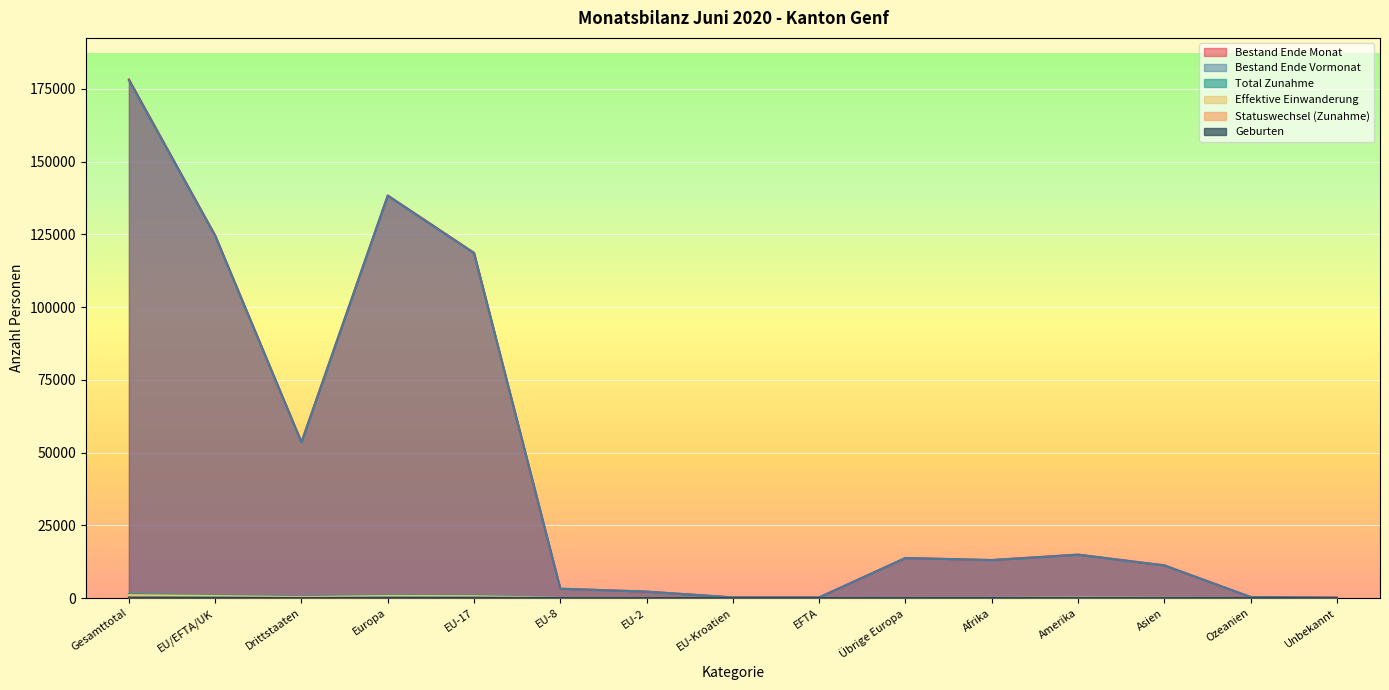

Reading left to right, what are all the values shown in this chart?

Bestand Ende Monat: 178268	124630	53638	138396	118676	3225	2241	234	254	13766	13090	14974	11262	379	167
Bestand Ende Vormonat: 177957	124470	53487	138248	118537	3224	2220	235	254	13778	13056	14886	11221	378	168
Total Zunahme: 1391	935	456	1003	869	34	29	1	2	68	85	172	125	6	0
Effektive Einwanderung: 1007	699	308	729	645	27	25	1	1	30	50	149	74	5	0
Statuswechsel (Zunahme): 124	60	64	77	55	3	2	0	0	17	8	13	25	1	0
Geburten: 167	142	25	147	138	2	2	0	0	5	10	5	5	0	0